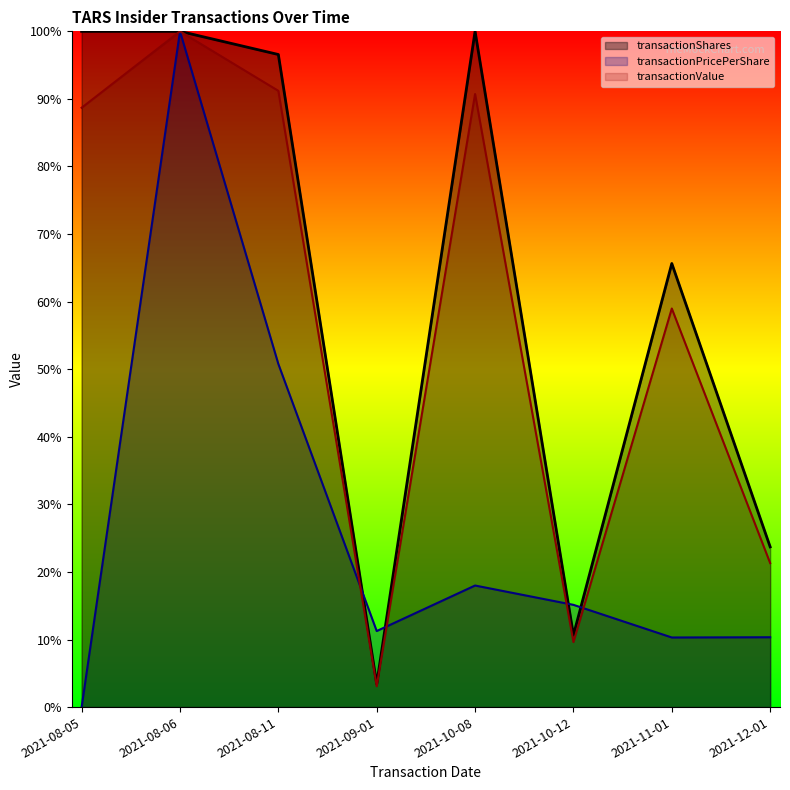

At how many categories does at least one series exceed 0?

8